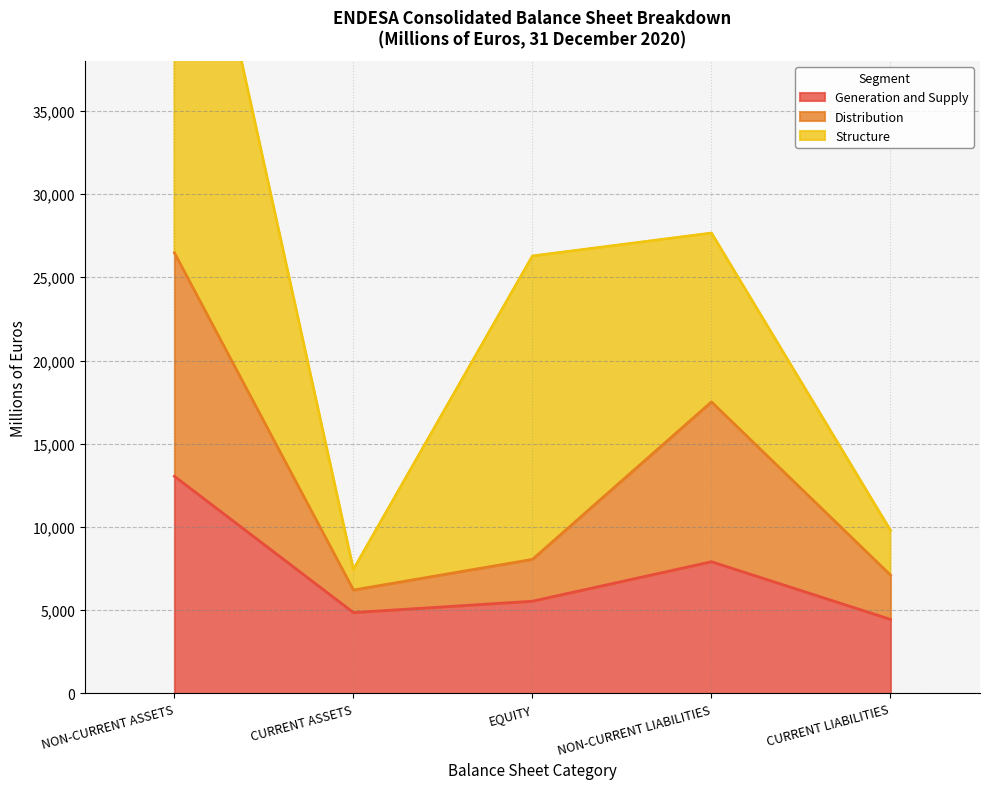

Count the number of categories in the chart.

5